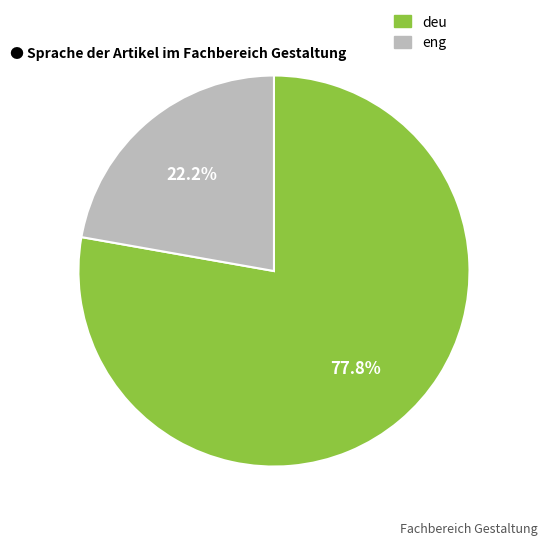

Count the number of slices in the pie.

2